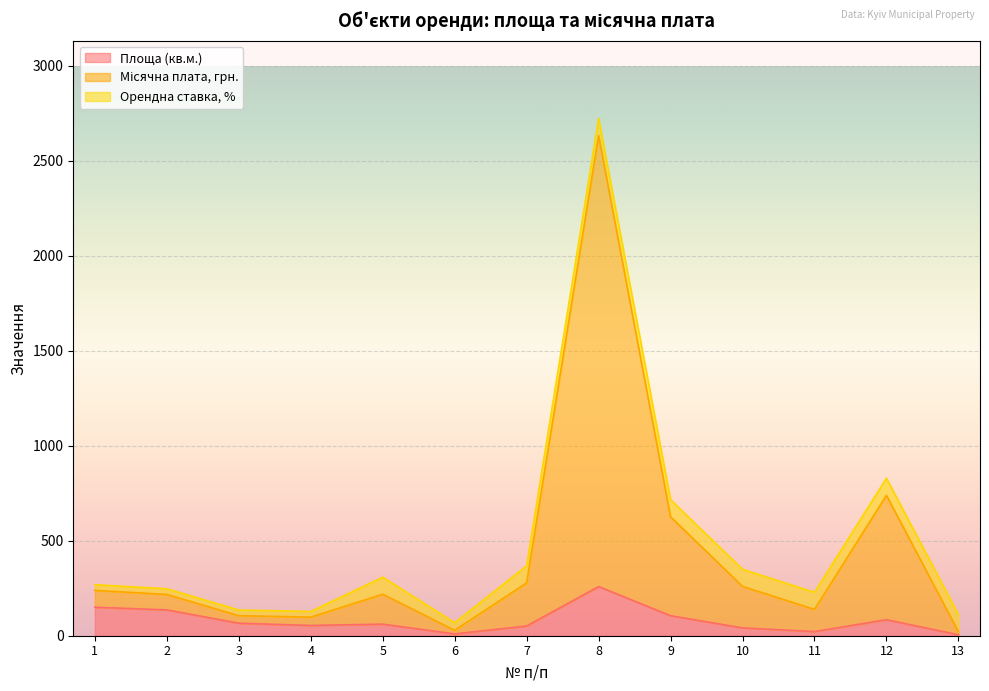

What is the difference between the Місячна плата, грн. values at 11 and 10?

121.0